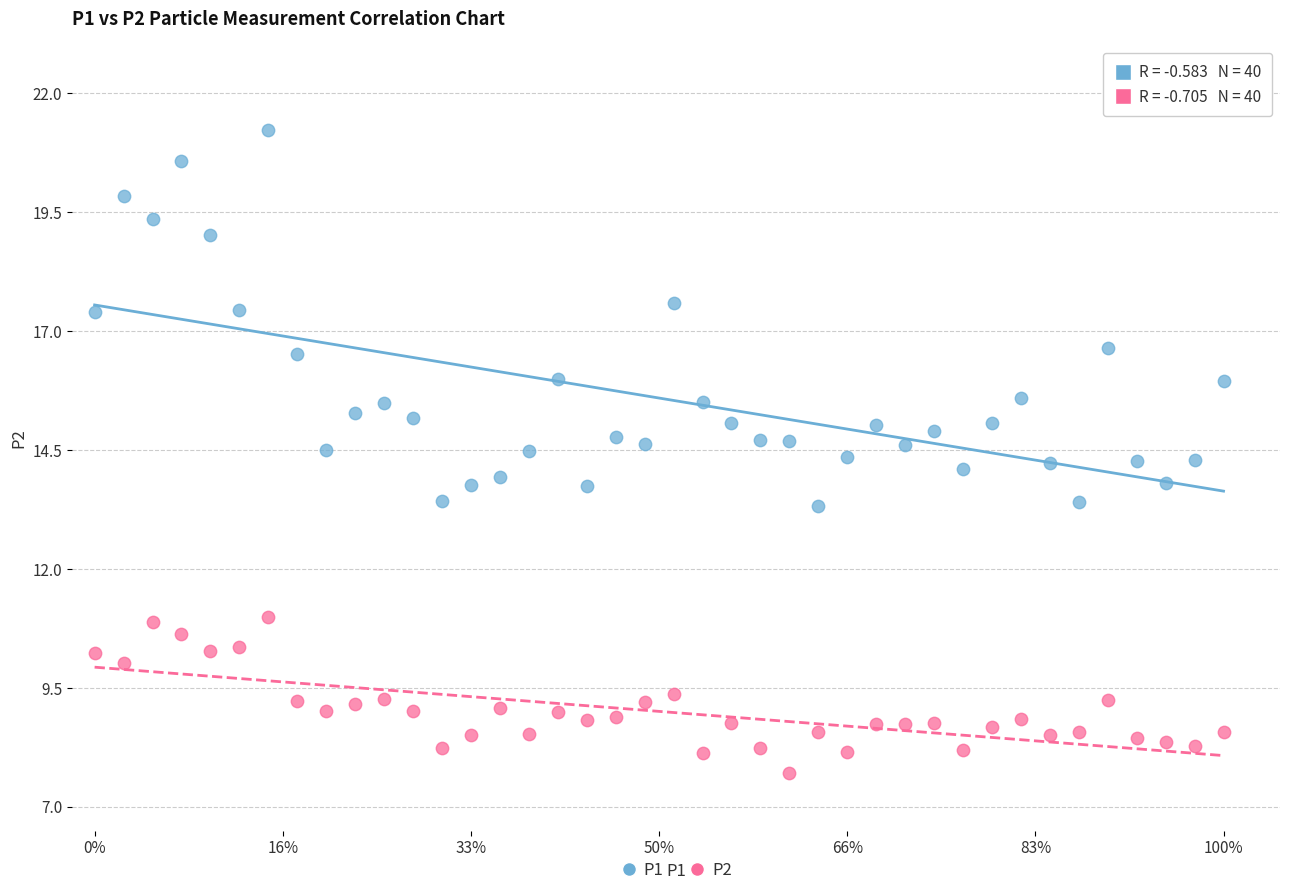

What are all the series names shown in the legend?

P1, P2